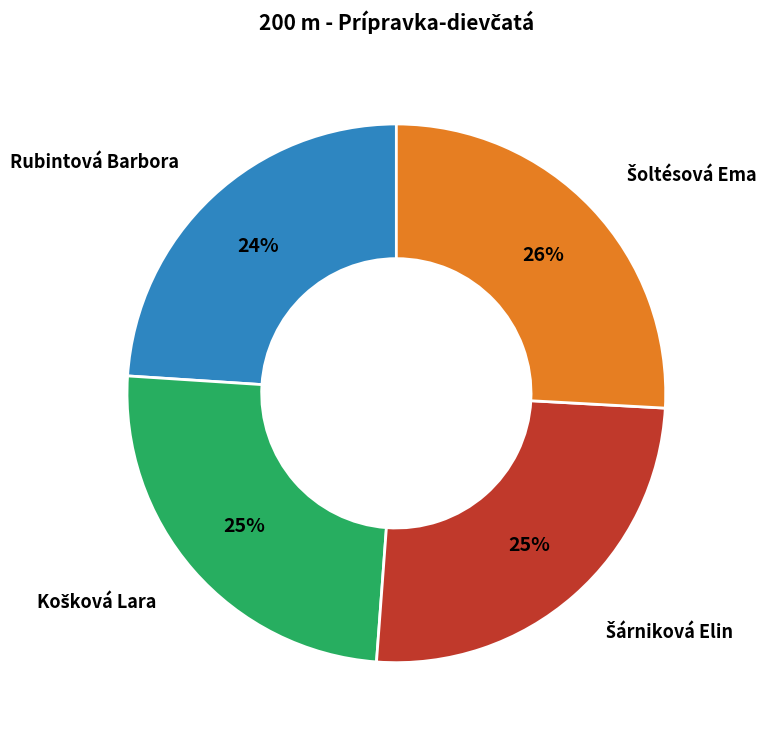

To the nearest percent, what is the difference between the largest and smallest slice percentages?

2%